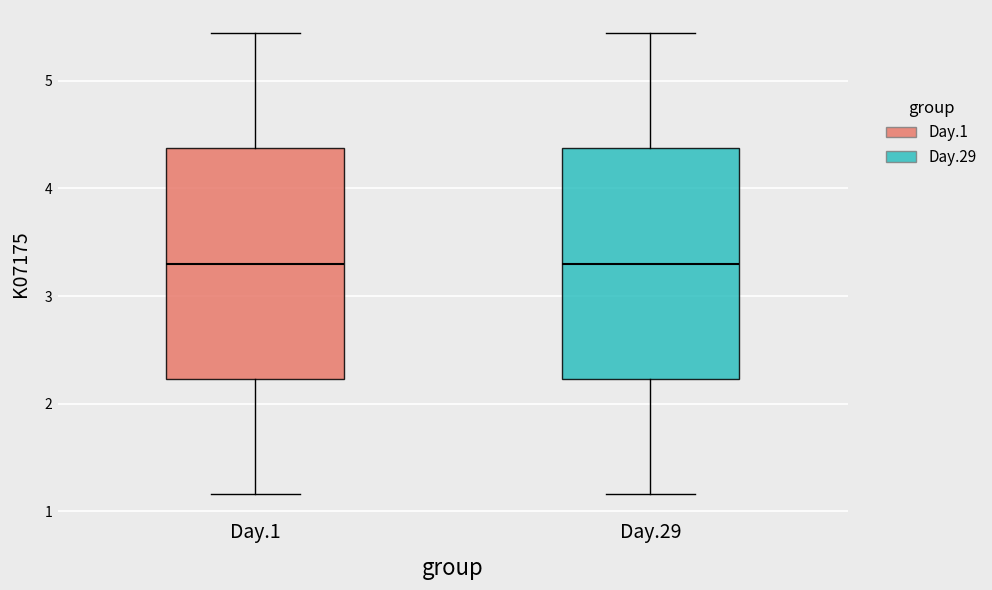

Where does the upper whisker of the box for Day.29 end on the y-axis? The values are not printed on the chart, so give them approximately, as read against the axis.

5.4